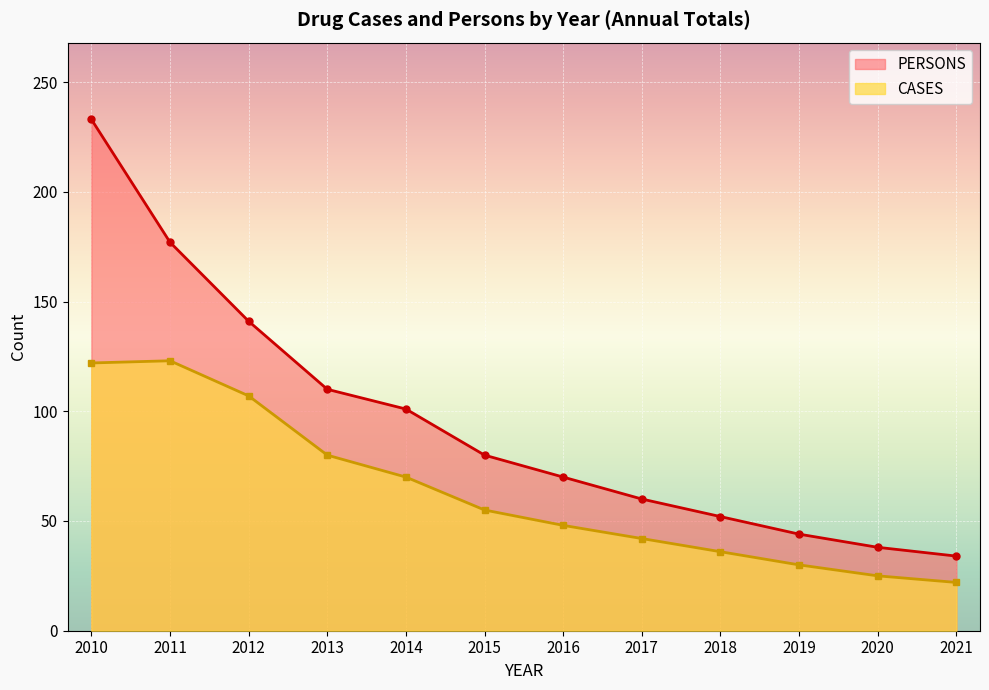

Which has a higher value, 2012 or 2011?

2011